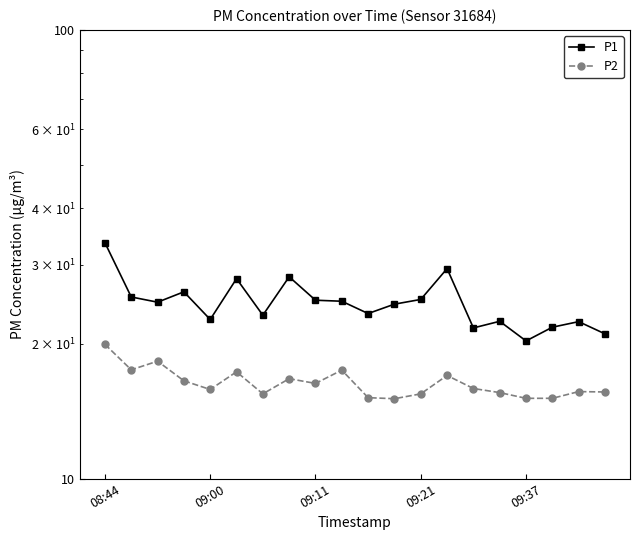

What is the total value across all series at 15?

38.0